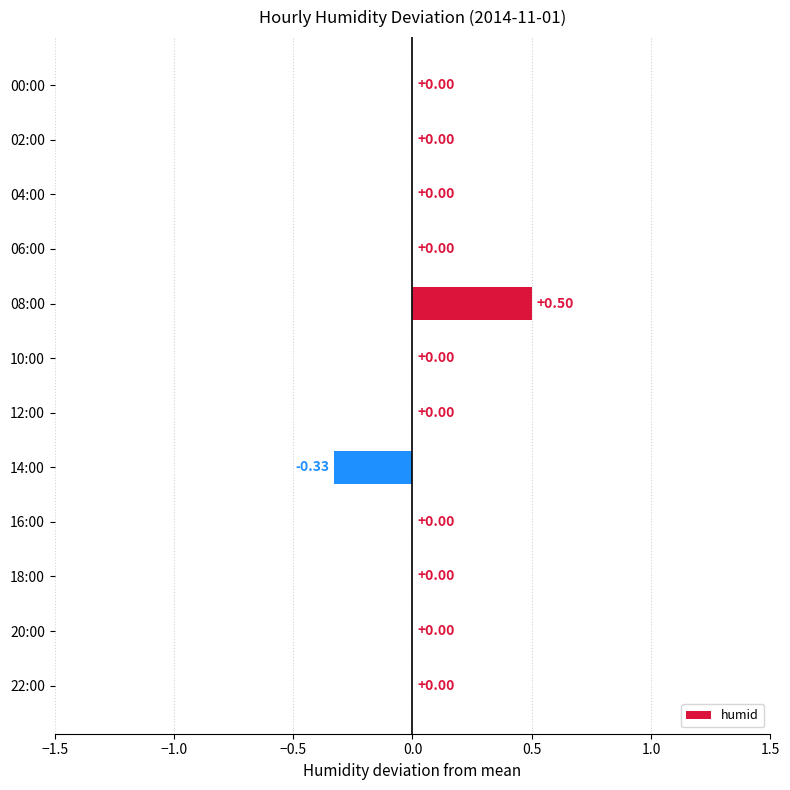

Between 12:00 and 14:00, which is larger?

12:00